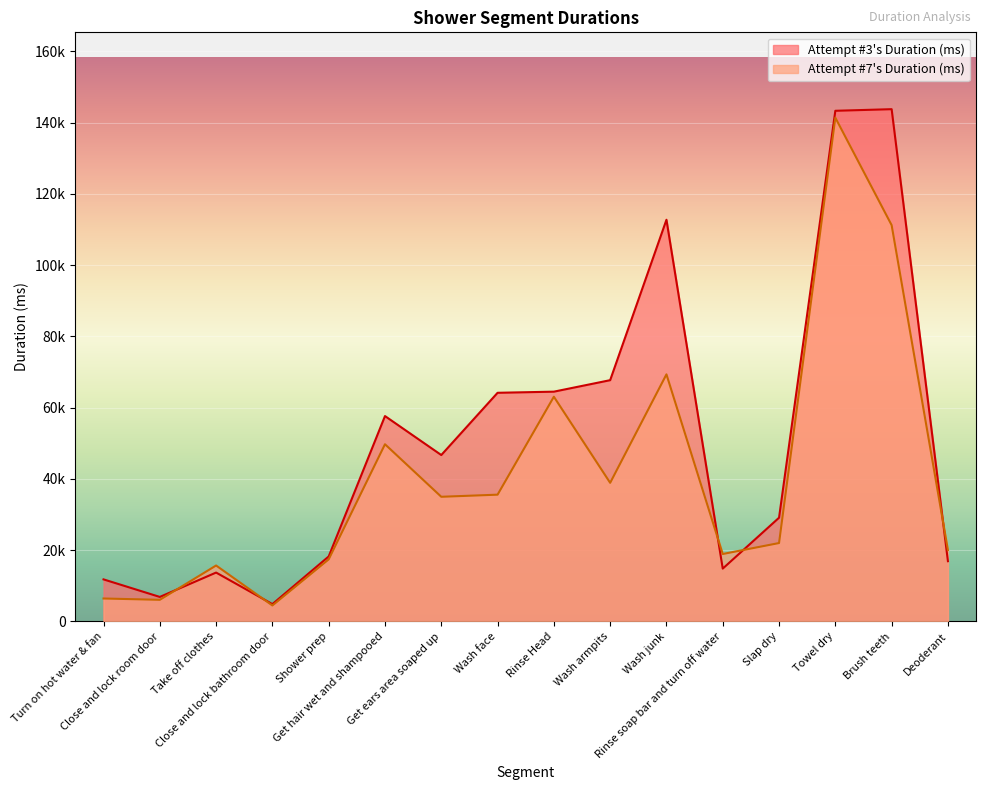

What is the highest value of the Attempt #7's Duration (ms) series?

141384